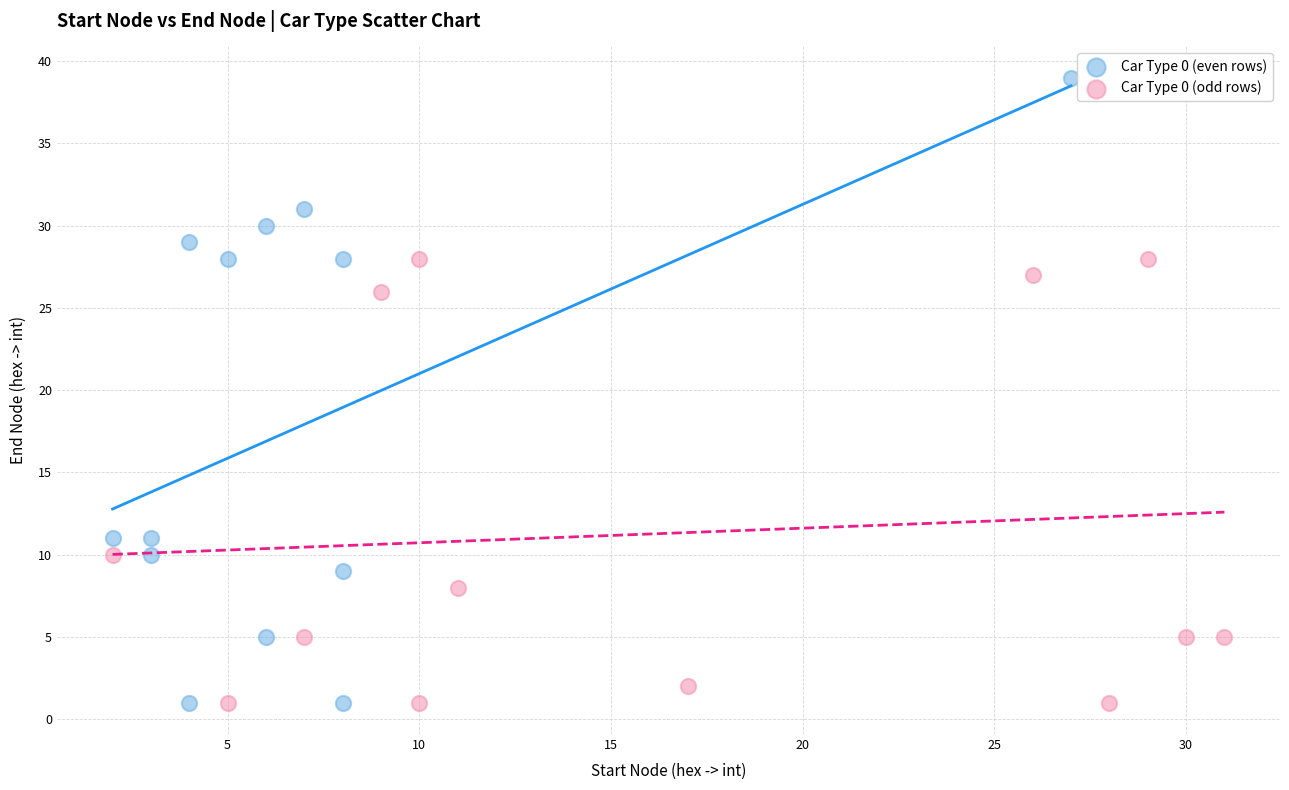

Which series has the widest spread of Y values?

Car Type 0 (even rows)